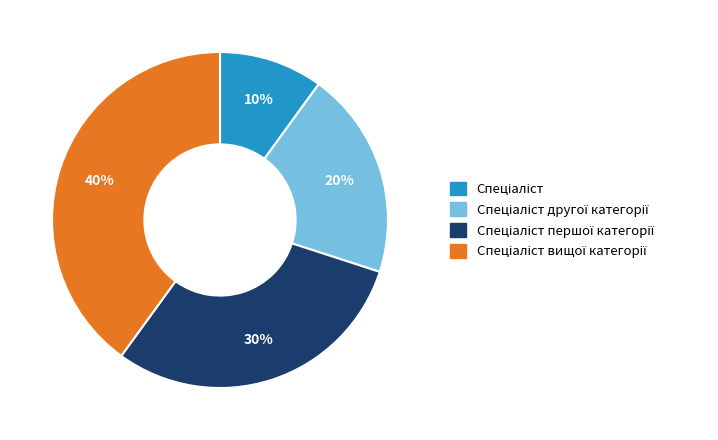

Does any single category account for the majority?

No